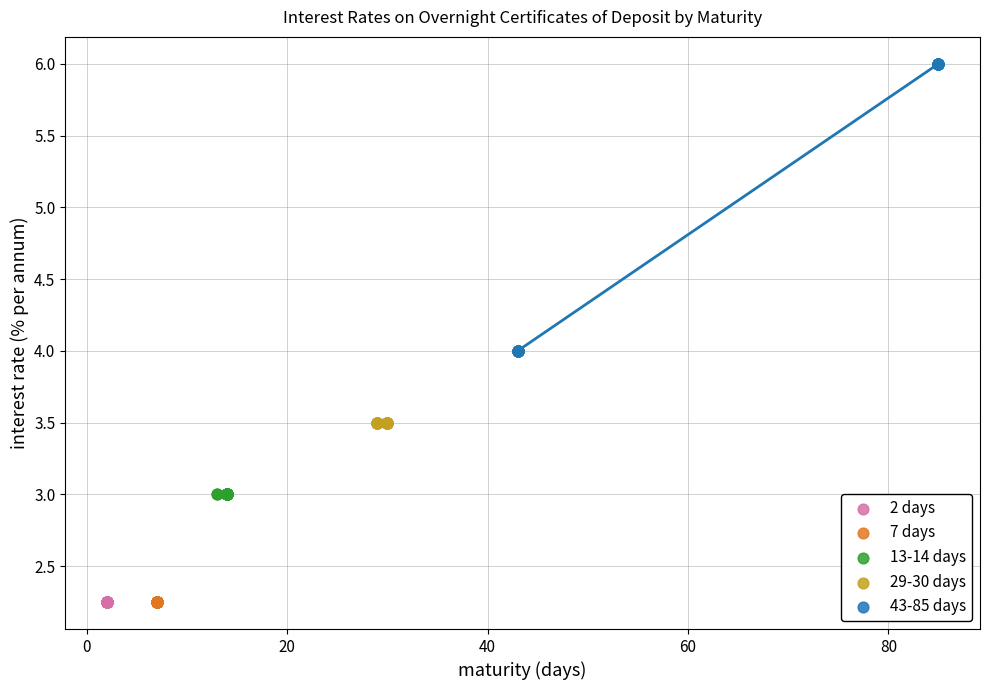

Which series contains the highest Y value?

43-85 days